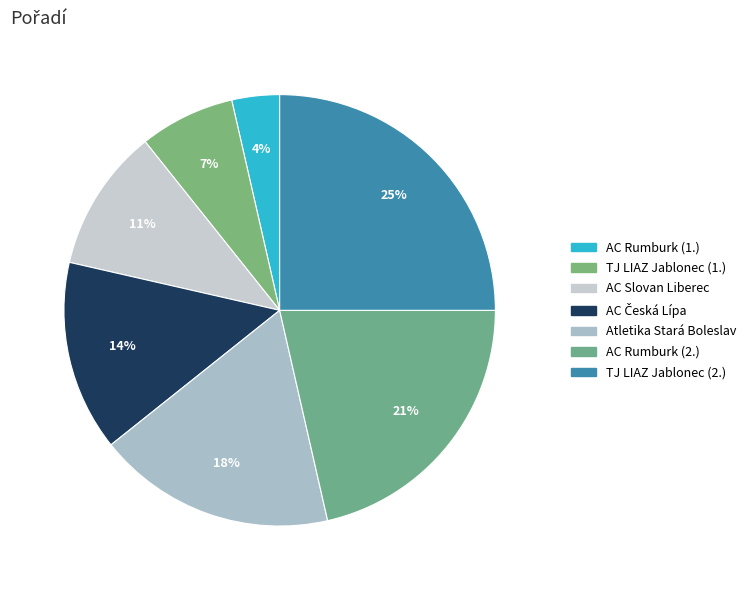

How many slices are in this pie chart?

7